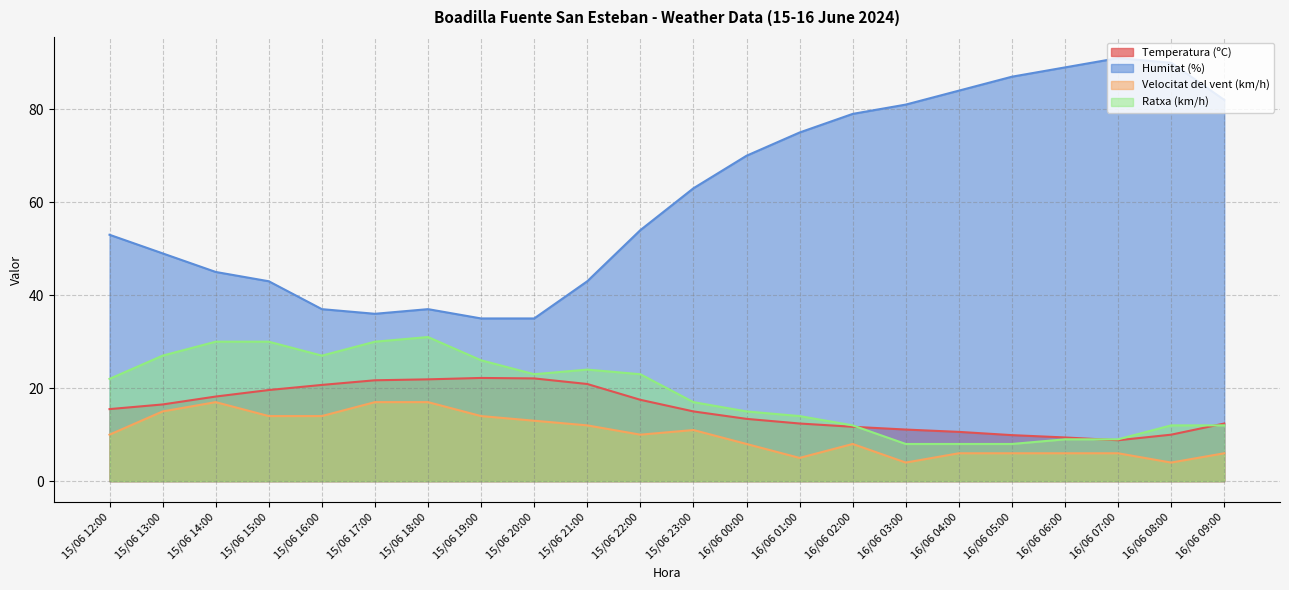

True or false: Velocitat del vent (km/h) and Humitat (%) cross at least once.

False